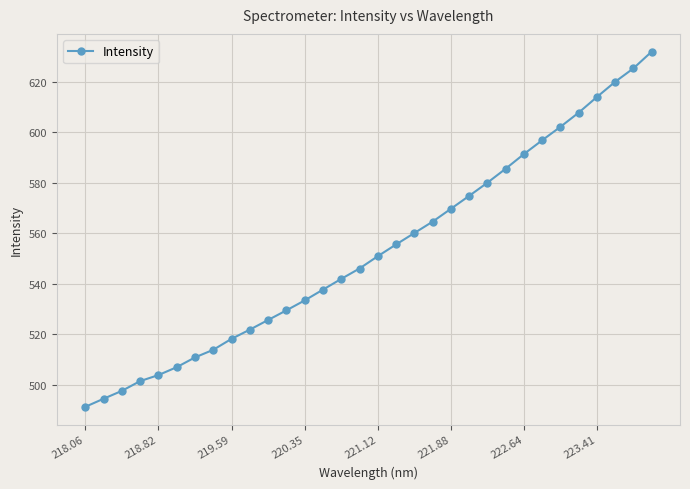

Count the number of data series in this chart.

1